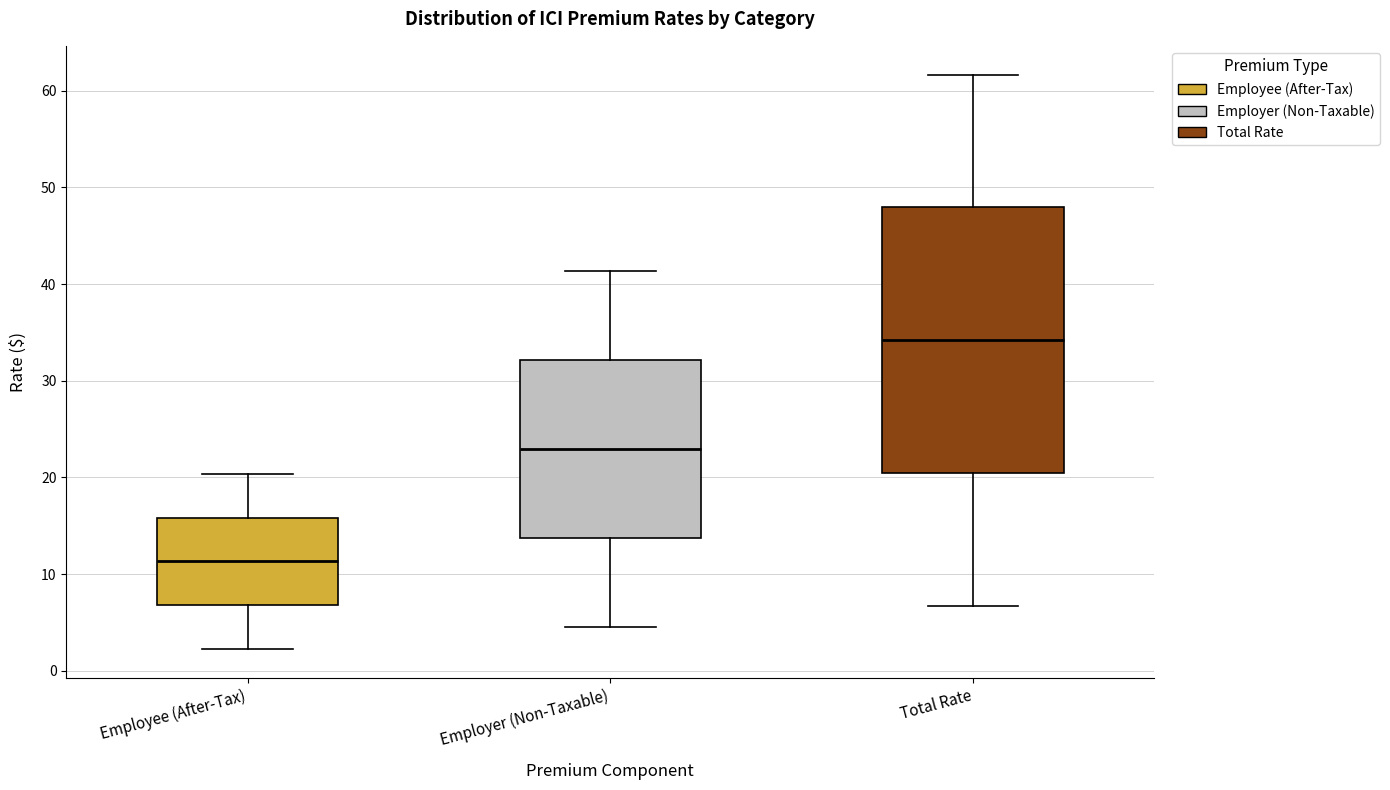

Reading left to right, read every box against the y-axis: the position of its median line, the range the box covers, and the ends of its whiskers. The values are not printed on the chart, so give them approximately, as read against the axis.

Employee (After-Tax): median 11, box 7 to 16, whiskers 2 to 20
Employer (Non-Taxable): median 23, box 14 to 32, whiskers 5 to 41
Total Rate: median 34, box 20 to 48, whiskers 7 to 62